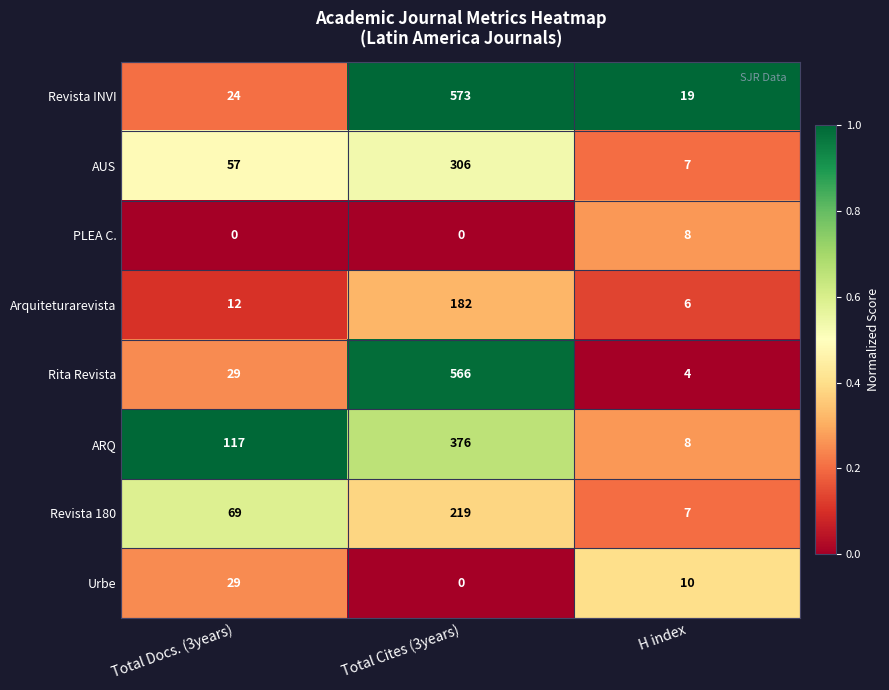

Count the number of categories in the chart.

3